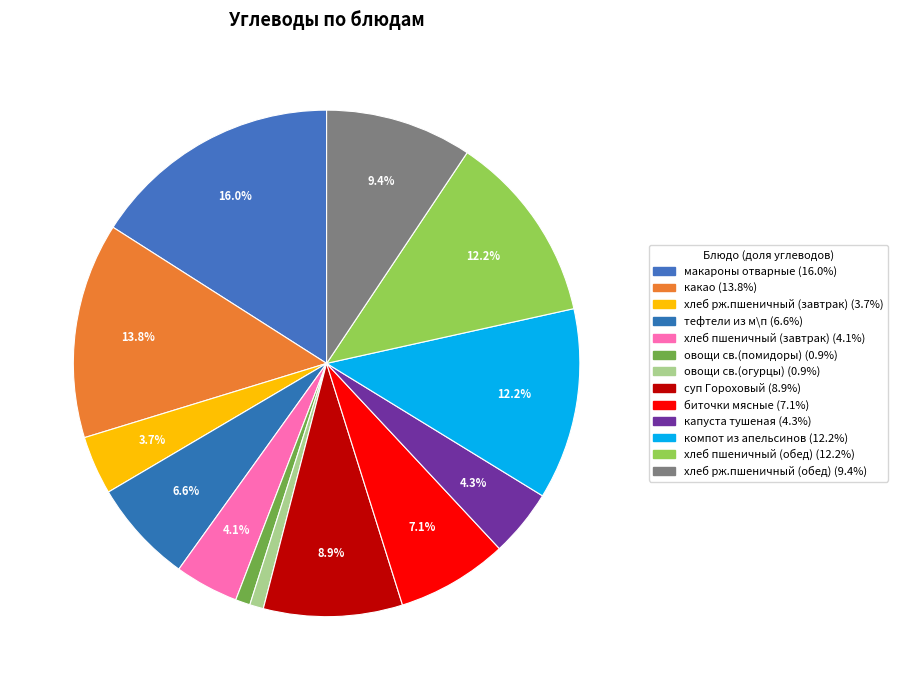

The компот из апельсинов slice represents 12% of the pie. True or false?

True